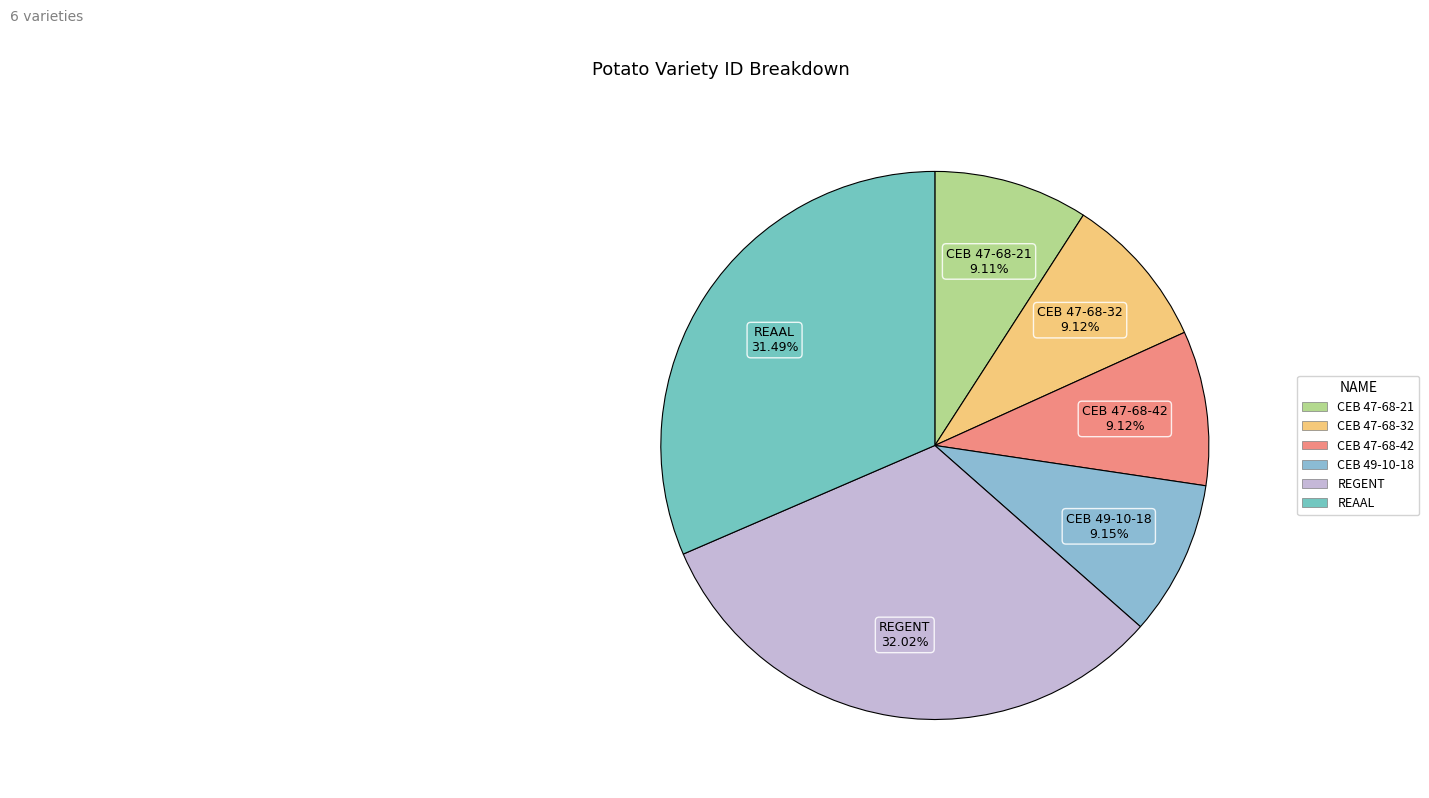

Which slice is the largest?

REGENT